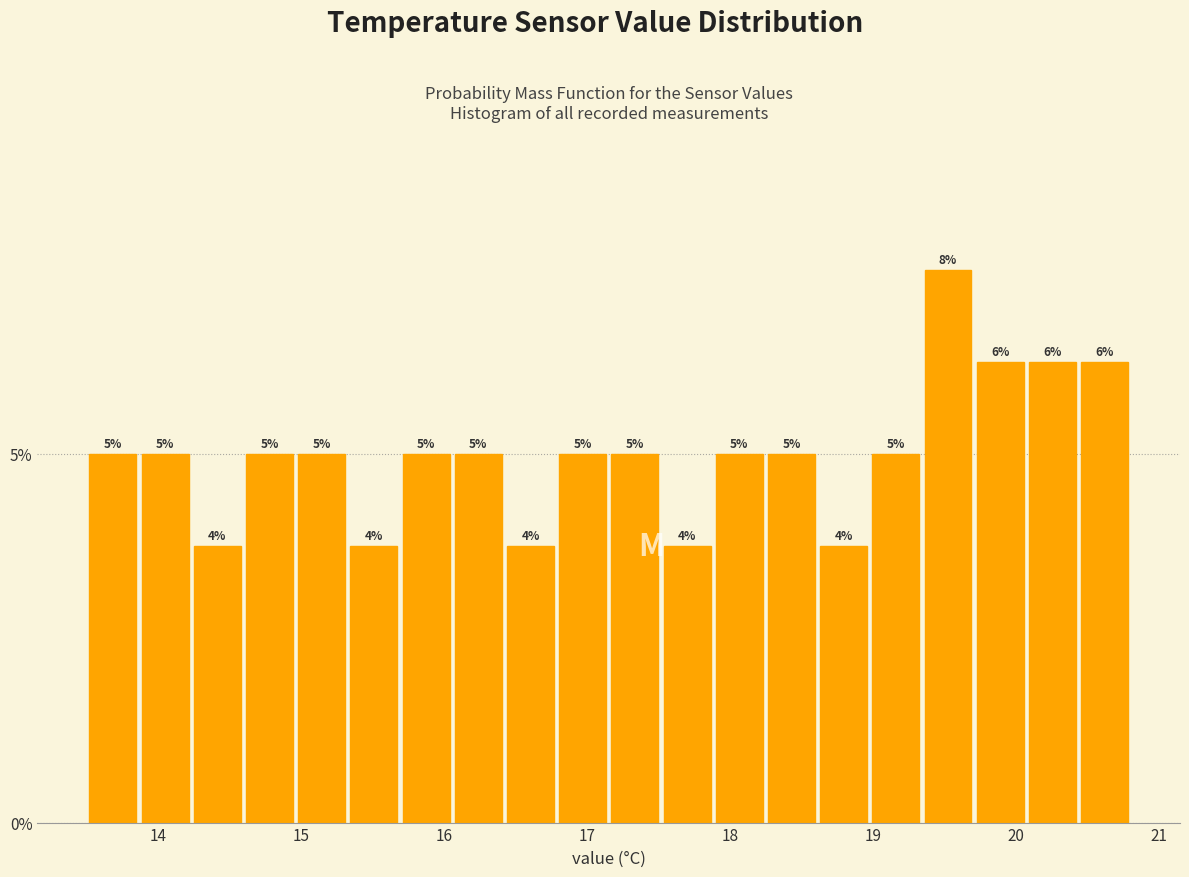

Read against the x-axis, roughly where is the centre of the tallest bar?

19.5